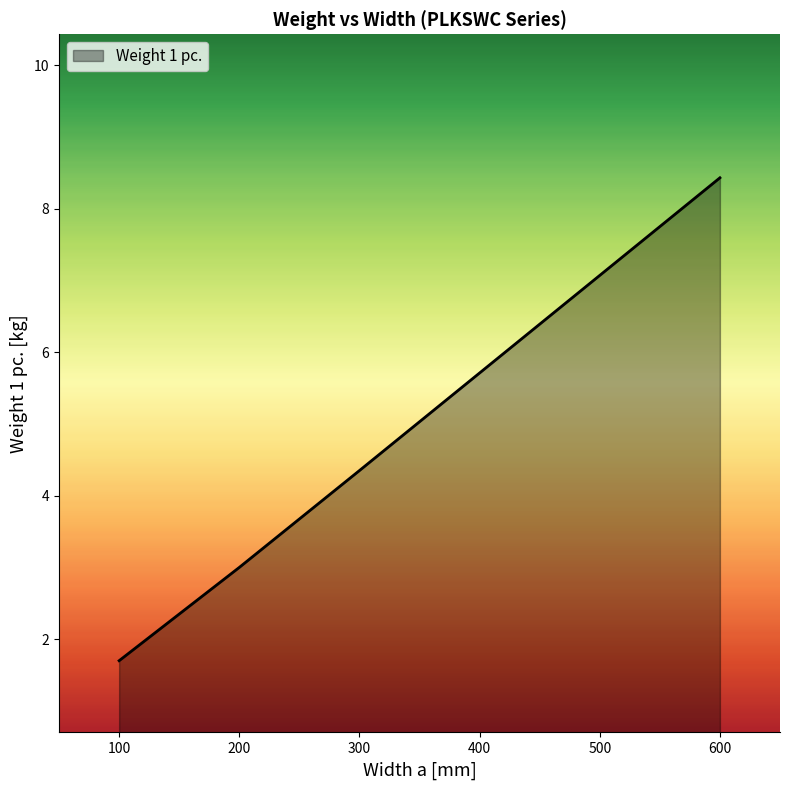

Count the number of data series in this chart.

1